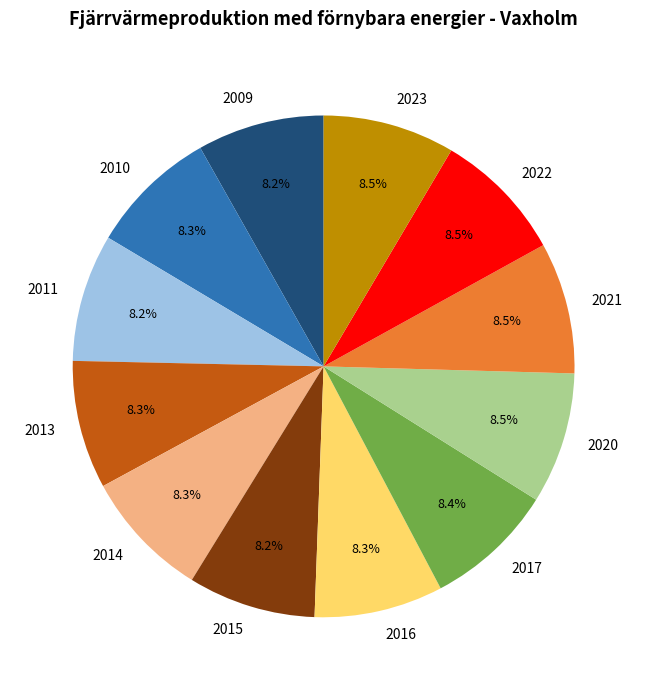

True or false: 2015 accounts for 22% of the total.

False